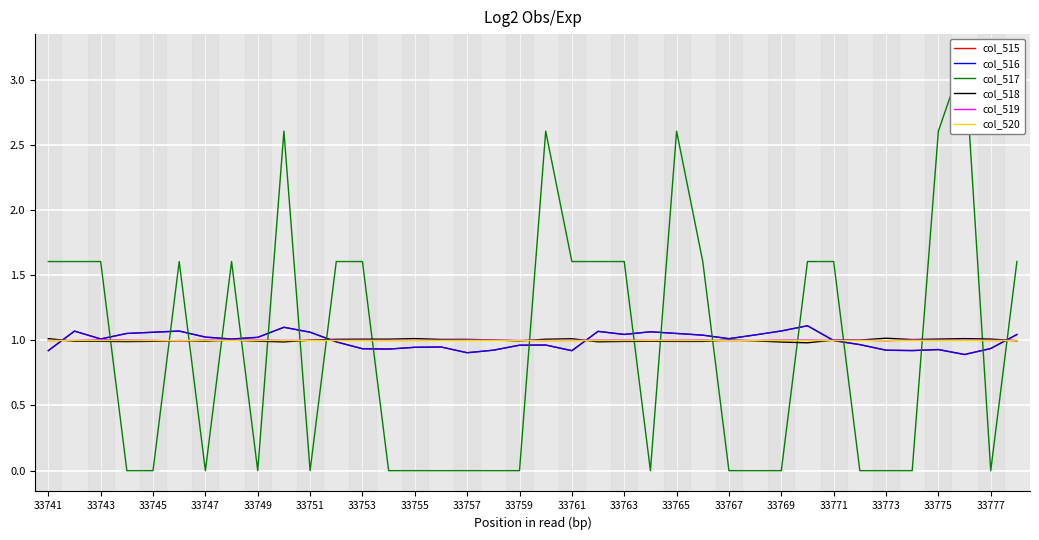

What are all the series names shown in the legend?

col_515, col_516, col_517, col_518, col_519, col_520